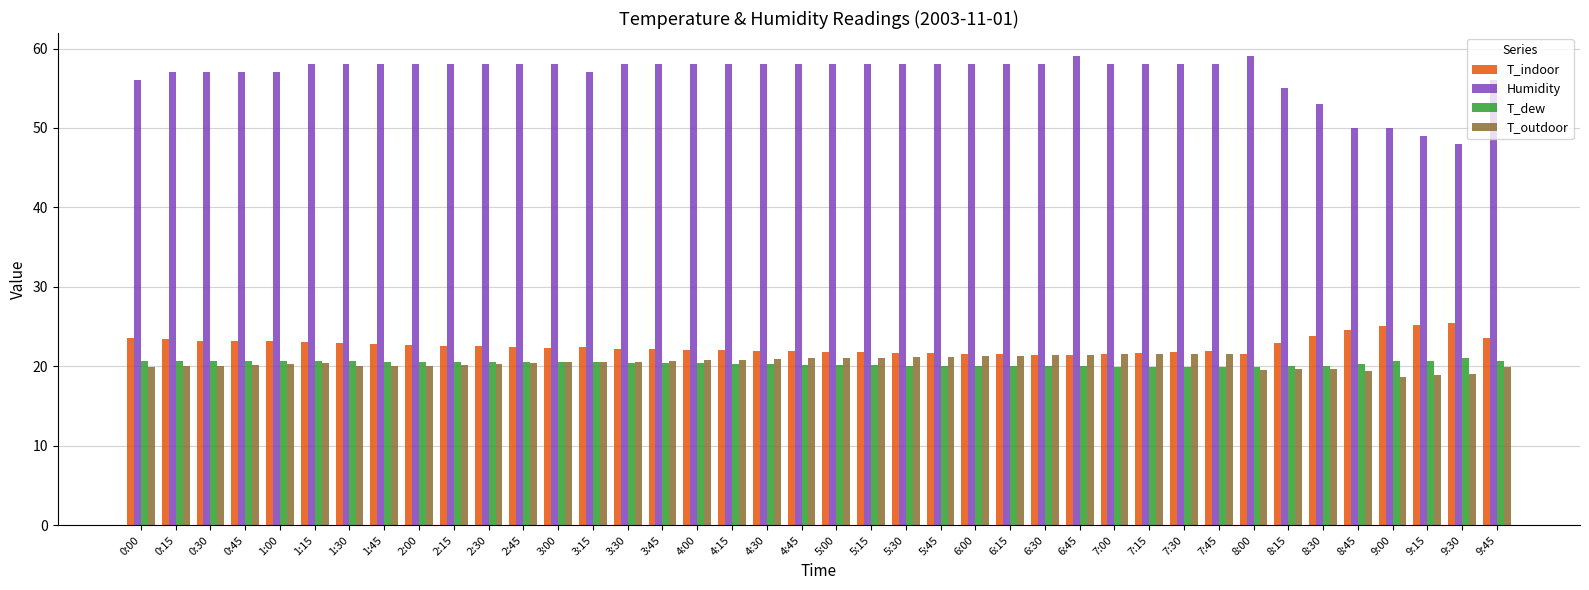

How many bars are there in total?

160